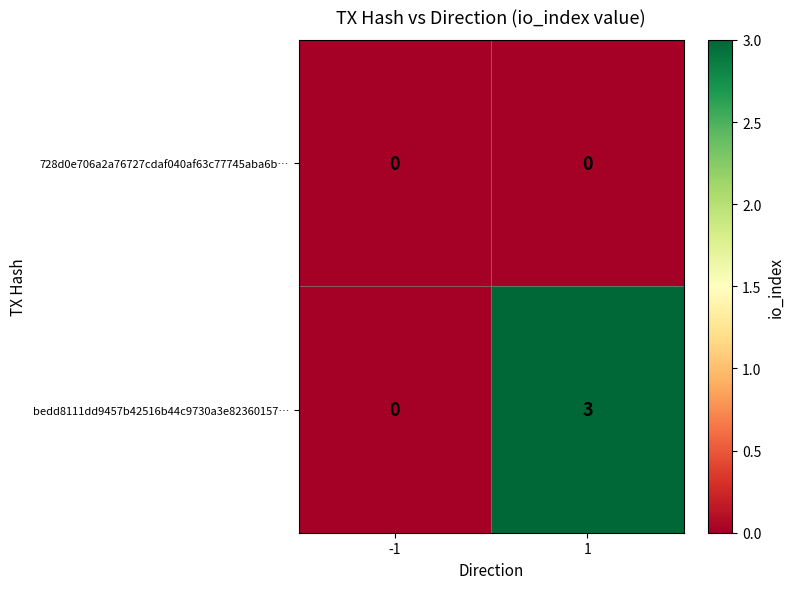

Between -1 and 1, which series saw the biggest shift?

bedd8111dd9457b42516b44c9730a3e82360157…